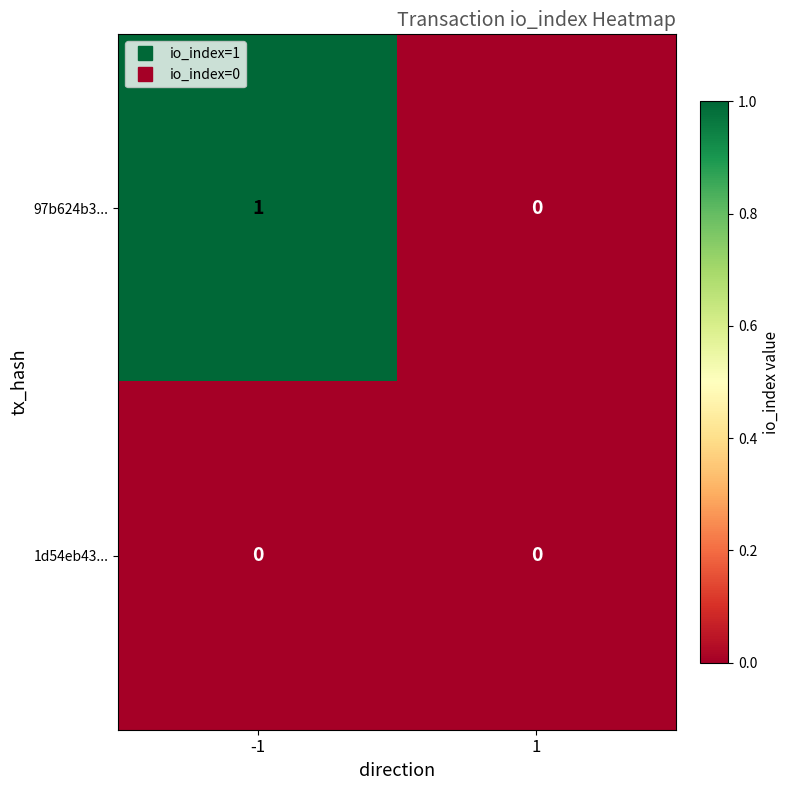

Which series has the largest range (max minus min)?

97b624b3...